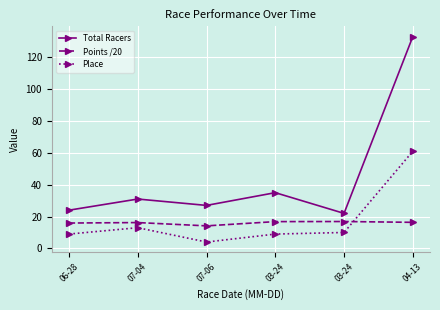

How many data points in Total Racers are less than 31?

3